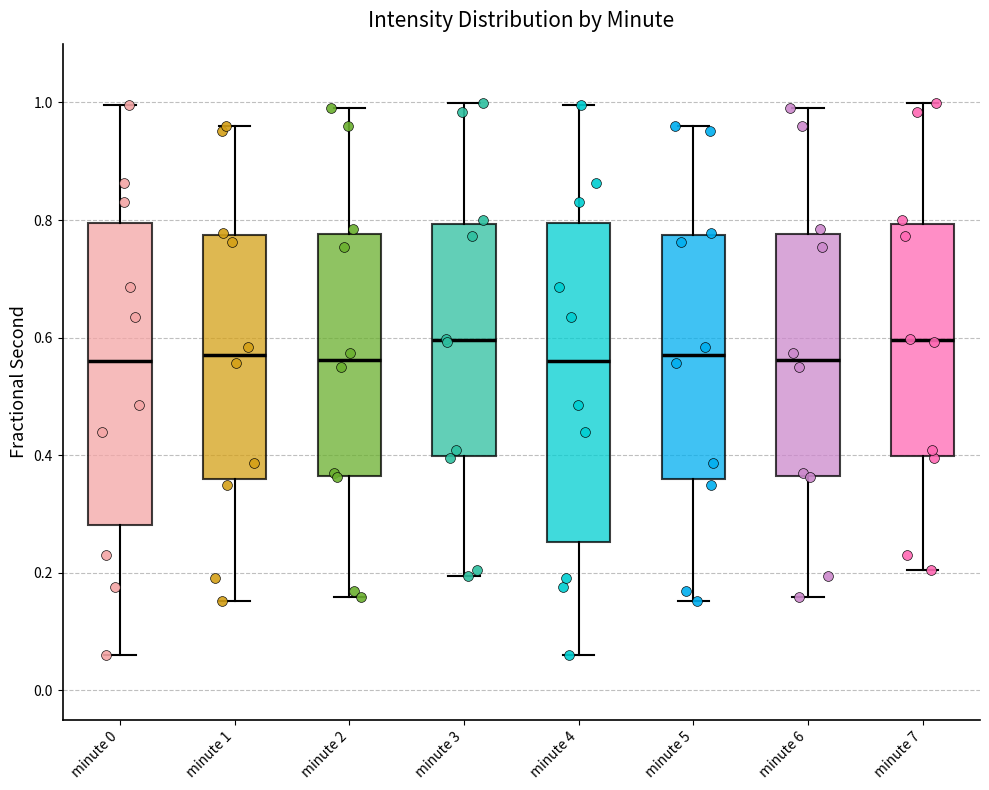

Reading left to right, transcribe this box plot: for each box, give where its median line is, the range the box spans, and where its two whiskers end, as read against the y-axis. The values are not printed on the chart, so give them approximately, as read against the axis.

minute 0: median 0.56, box 0.28 to 0.80, whiskers 0.06 to 1.00
minute 1: median 0.58, box 0.36 to 0.78, whiskers 0.16 to 0.96
minute 2: median 0.56, box 0.36 to 0.78, whiskers 0.16 to 1.00
minute 3: median 0.60, box 0.40 to 0.80, whiskers 0.20 to 1.00
minute 4: median 0.56, box 0.26 to 0.80, whiskers 0.06 to 1.00
minute 5: median 0.58, box 0.36 to 0.78, whiskers 0.16 to 0.96
minute 6: median 0.56, box 0.36 to 0.78, whiskers 0.16 to 1.00
minute 7: median 0.60, box 0.40 to 0.80, whiskers 0.20 to 1.00